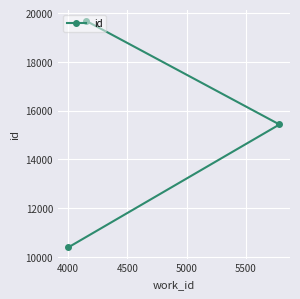

What is the sum of all values?

45492